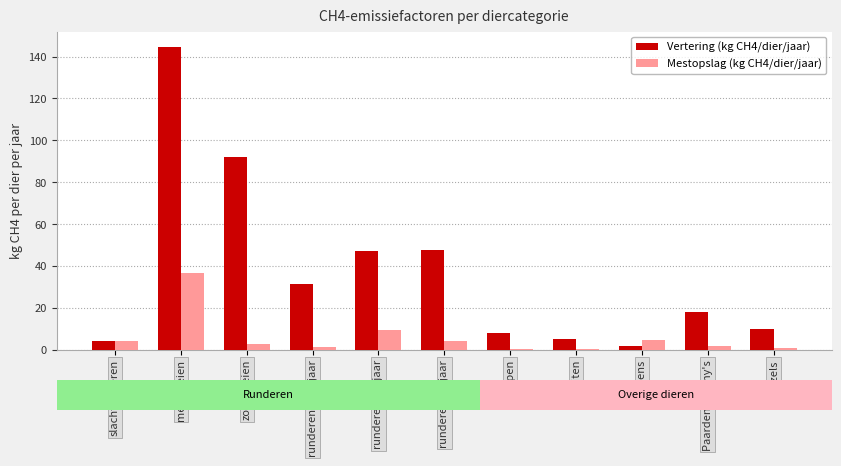

What is the difference between the Mestopslag (kg CH4/dier/jaar) values at zoogkoeien and slachtkalveren?

1.6